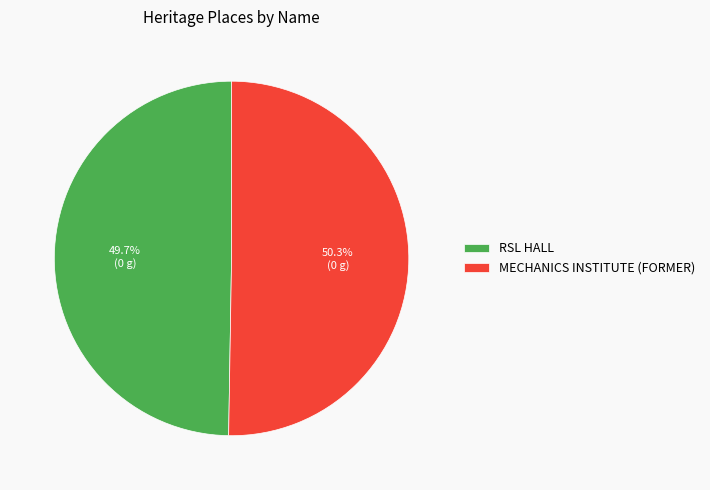

To the nearest percent, what percentage of the pie is RSL HALL?

50%